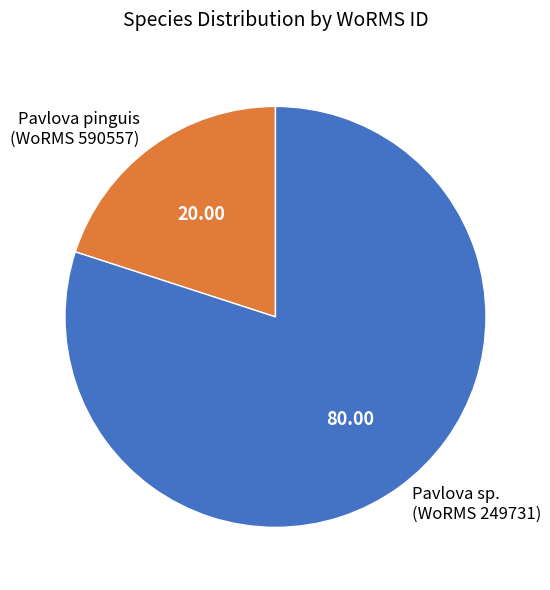

Which category accounts for the majority?

Pavlova sp. (WoRMS 249731)